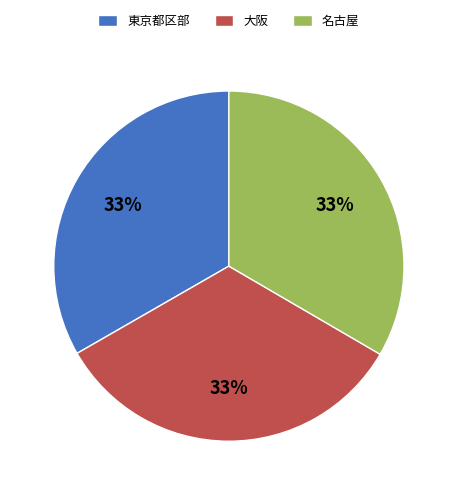

Is the sum of 東京都区部 and 名古屋 greater than half?

Yes